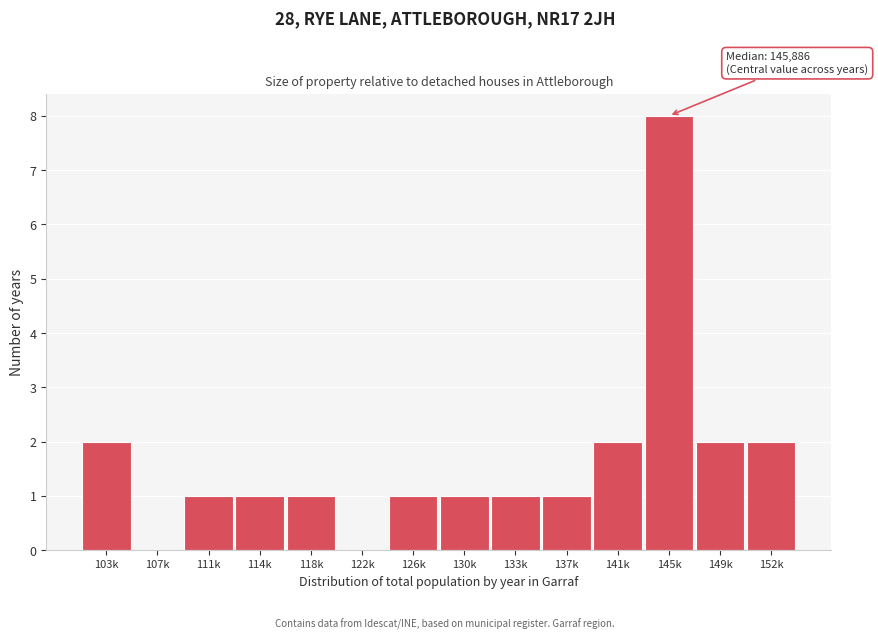

Reading left to right, list all the values displayed in this chart.

103k=2	107k=0	111k=1	114k=1	118k=1	122k=0	126k=1	130k=1	133k=1	137k=1	141k=2	145k=8	149k=2	152k=2